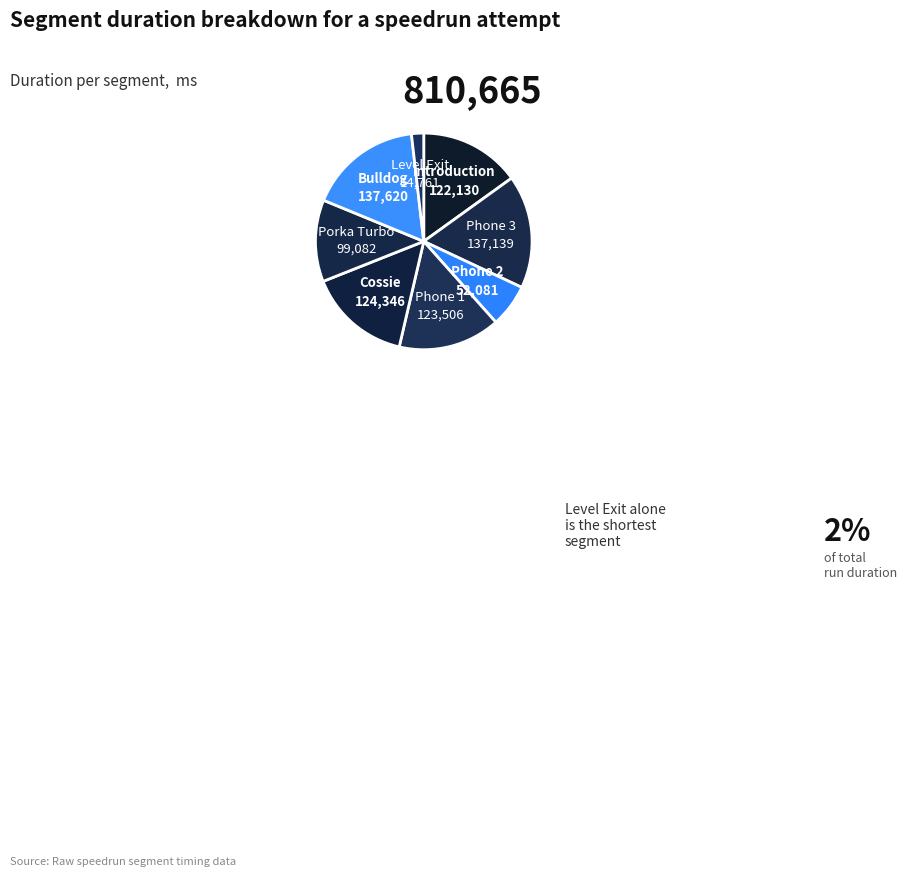

Count the number of slices in the pie.

8